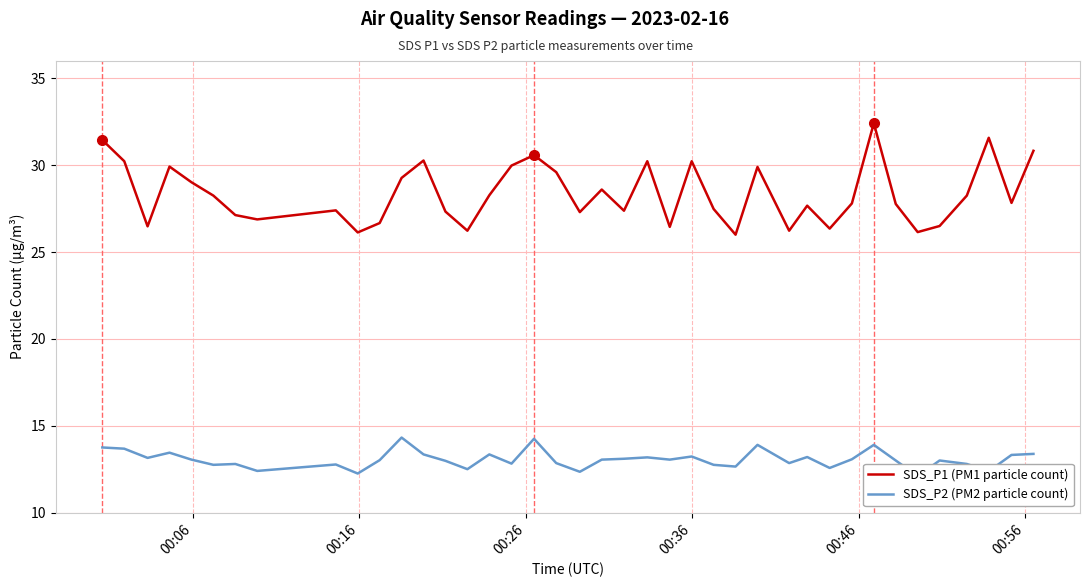

List the series in order of their peak value, highest first.

SDS_P1 (PM1 particle count), SDS_P2 (PM2 particle count)